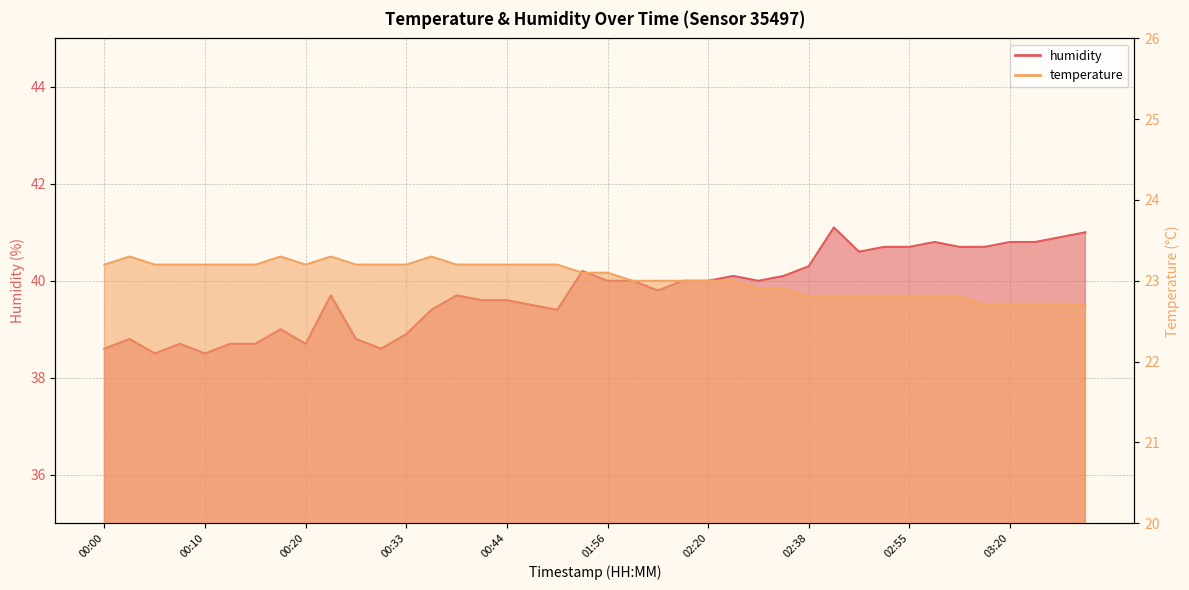

True or false: humidity and temperature intersect in this chart.

False